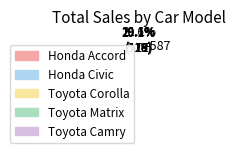

To the nearest percent, what is the difference between the largest and smallest slice percentages?

2%